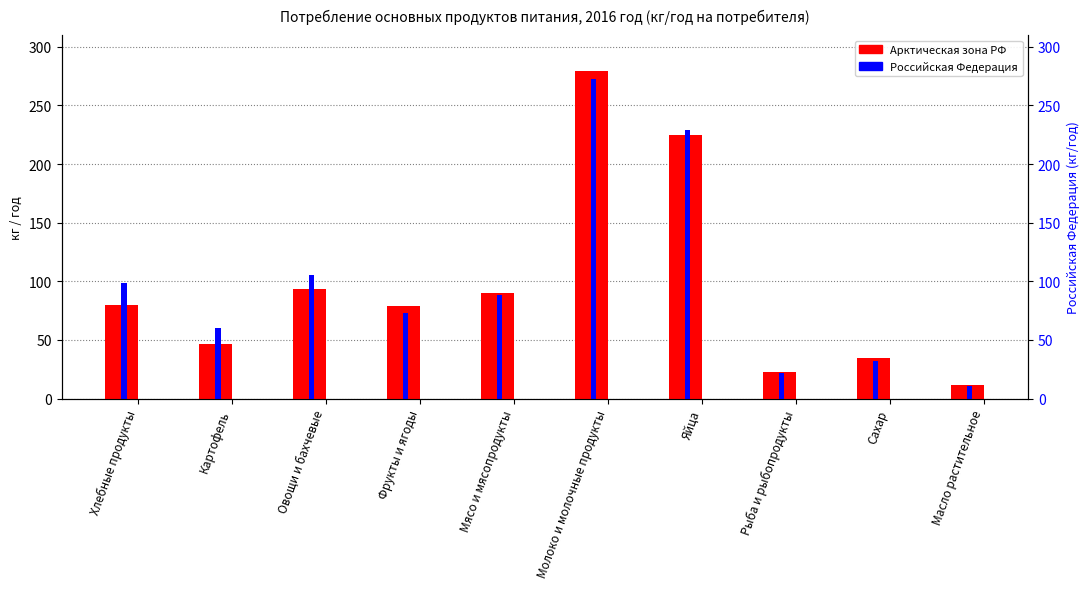

Does the chart contain stacked bars?

No